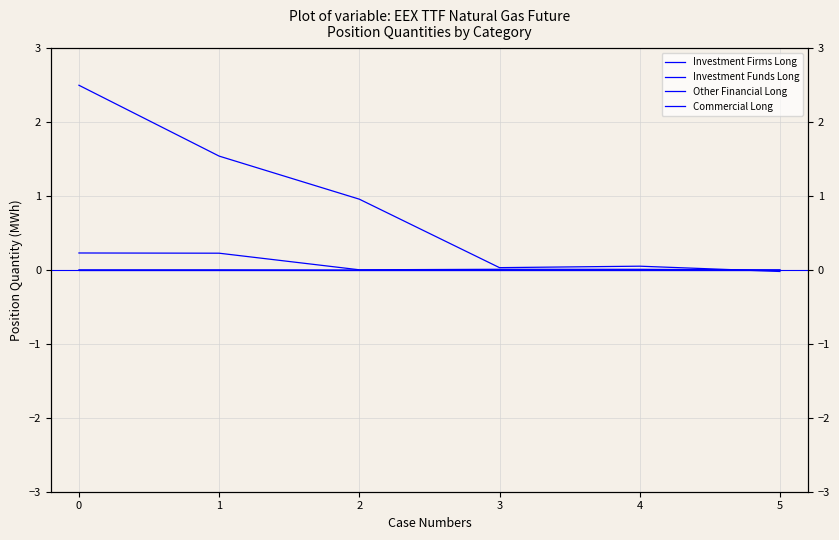

Reading left to right, what are all the values shown in this chart?

Investment Firms Long: 0=0.2	1=0.2	2=0.0	3=0.0	4=0.0	5=0.0
Investment Funds Long: 0=0.0	1=0.0	2=0.0	3=-0.0	4=-0.0	5=0.0
Other Financial Long: 0=0.0	1=0.0	2=0.0	3=0.0	4=0.0	5=0.0
Commercial Long: 0=2.5	1=1.5	2=1.0	3=0.0	4=0.1	5=-0.0